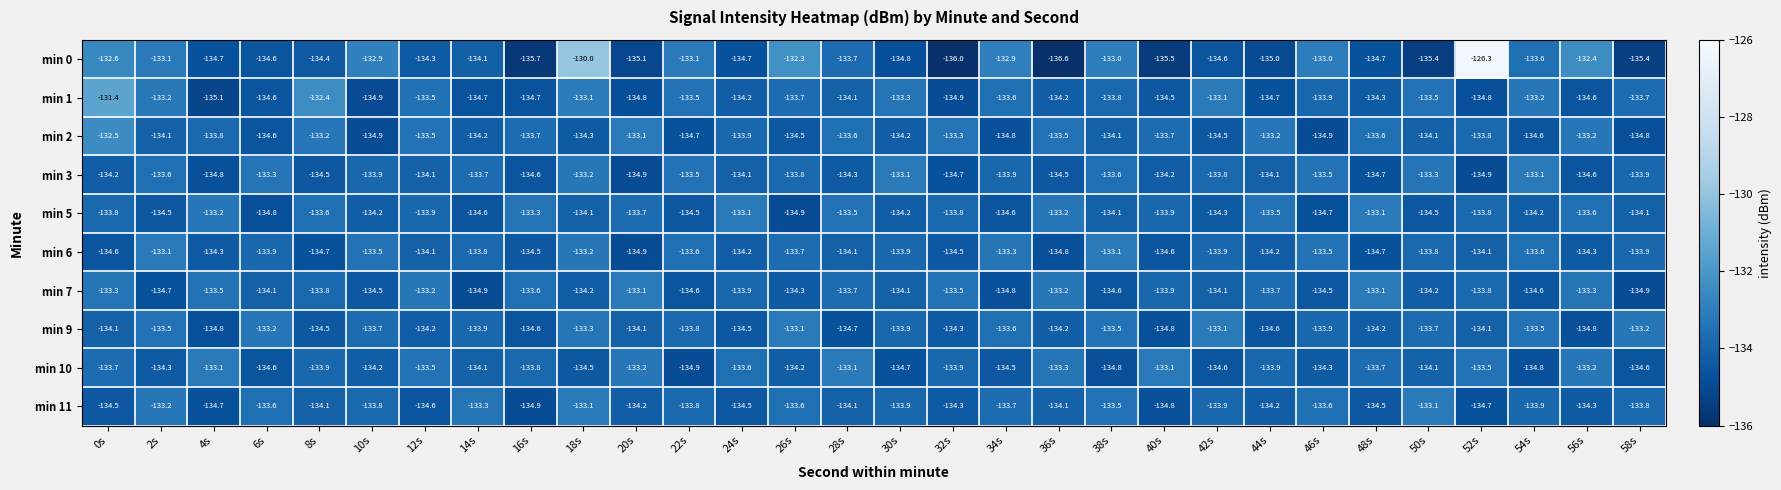

The value of min 7 at 4s is -226.7. True or false?

False